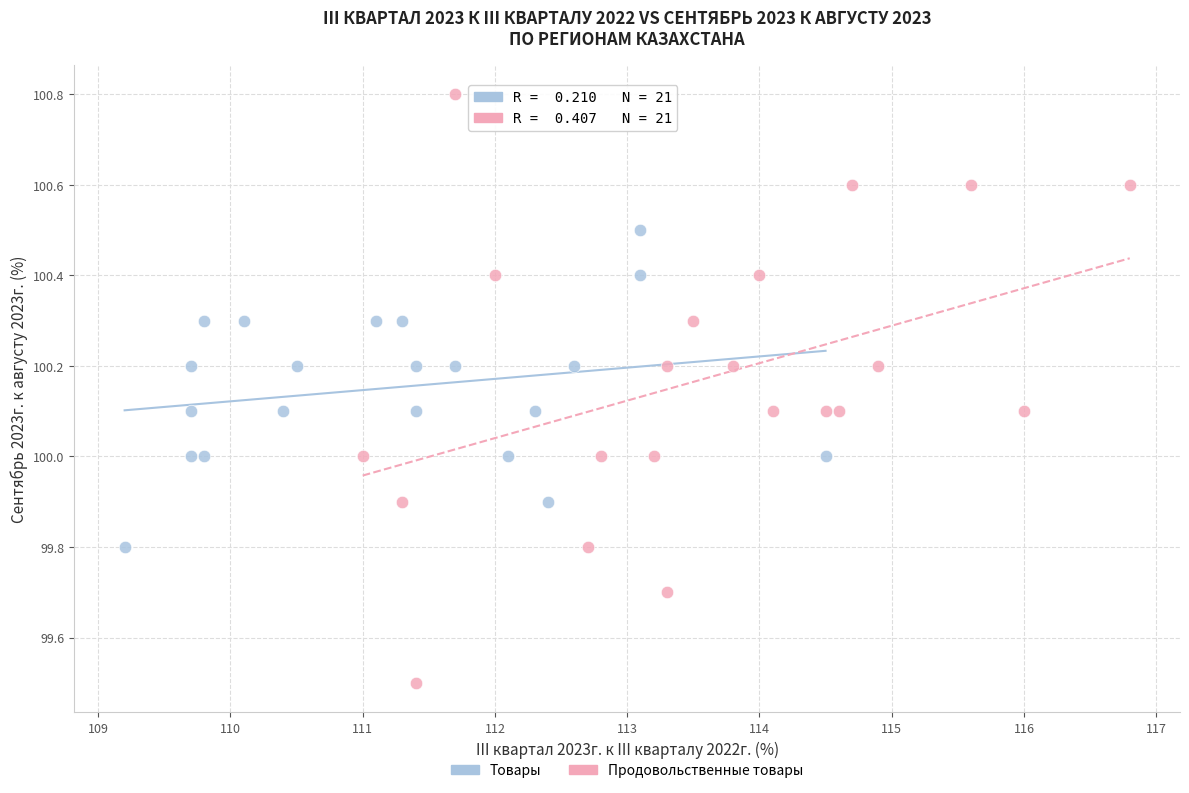

What are all the series names shown in the legend?

Товары, Продовольственные товары